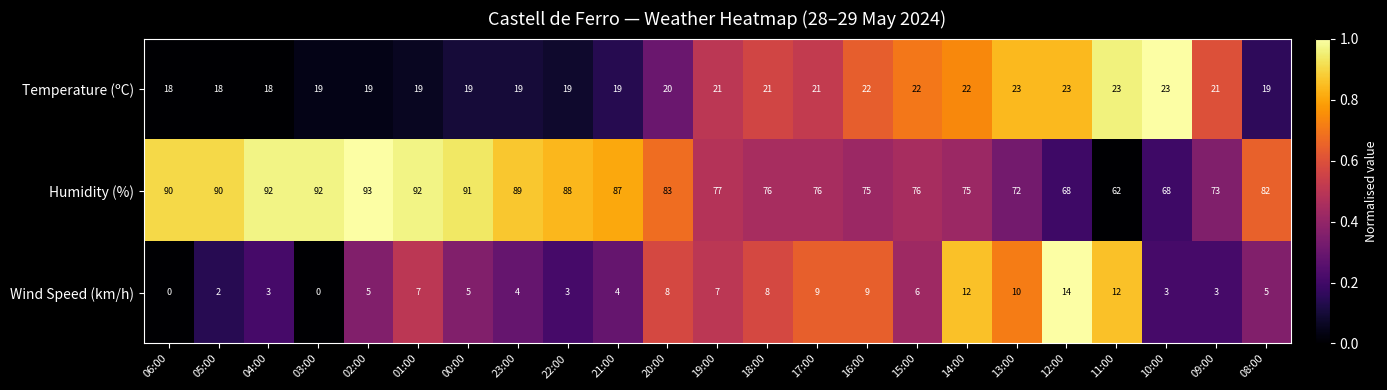

Between 04:00 and 12:00, which series saw the biggest shift?

Humidity (%)